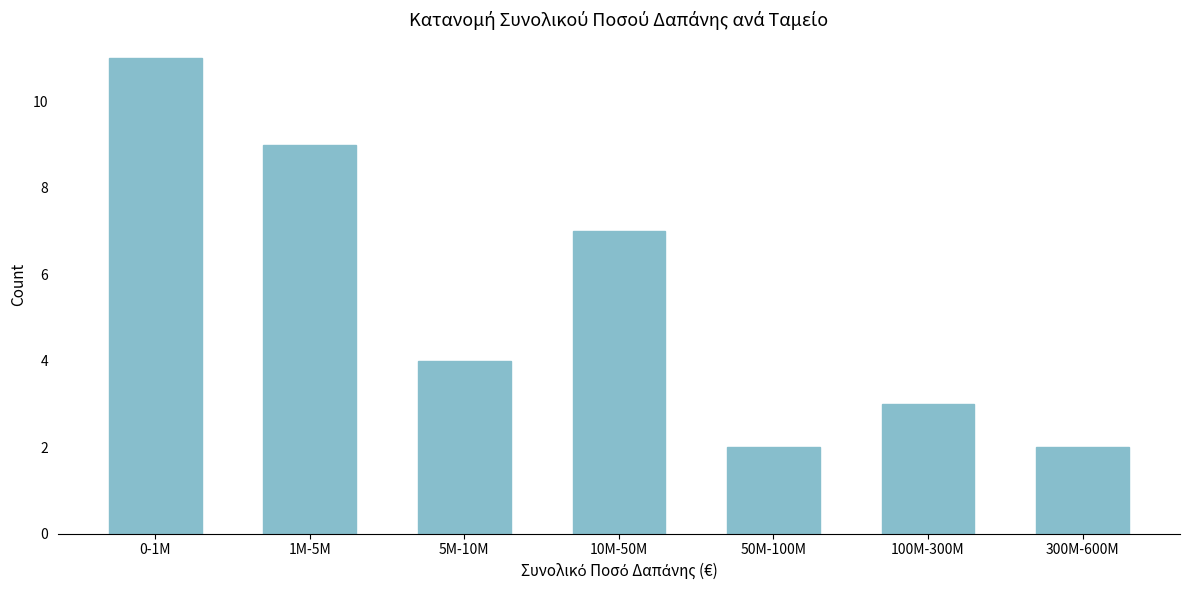

Reading left to right, extract all data points from this chart.

11	9	4	7	2	3	2